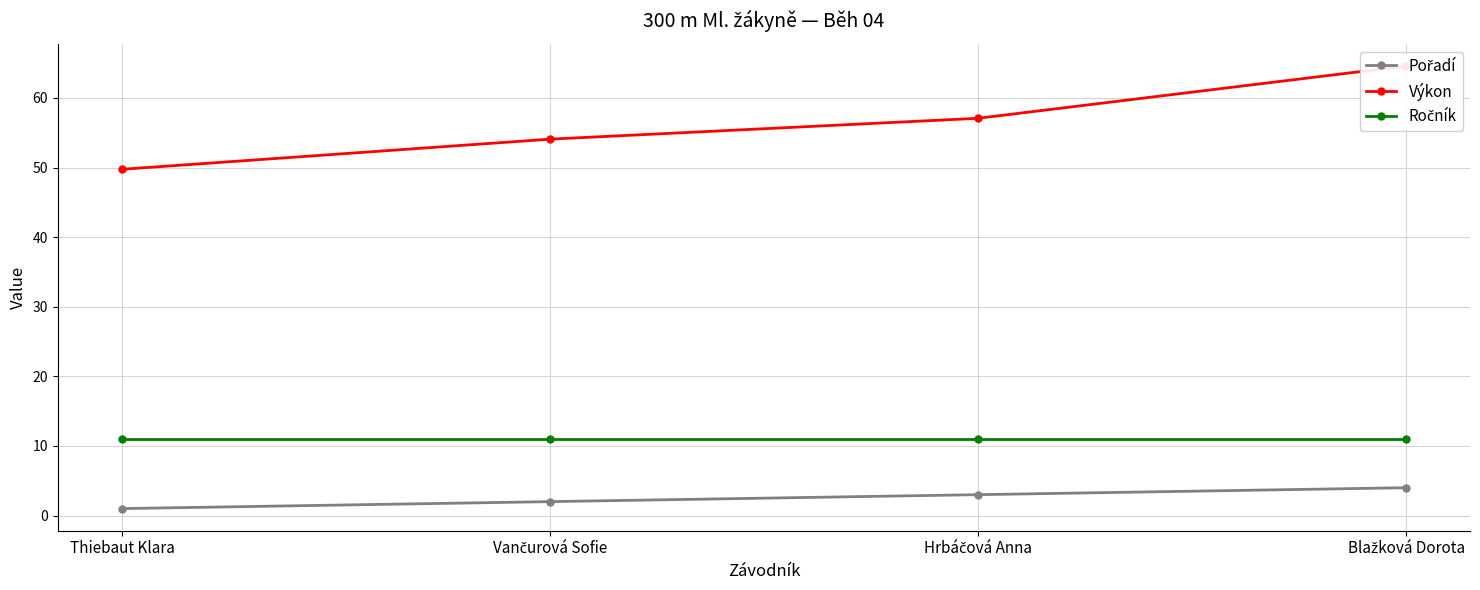

Where is Ročník nearest to the value 11?

Thiebaut Klara